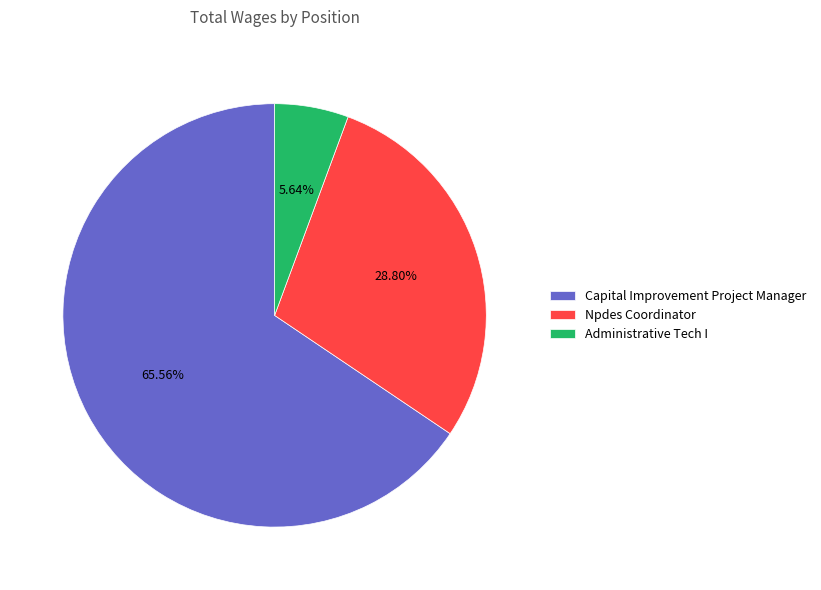

True or false: Npdes Coordinator accounts for 29% of the total.

True